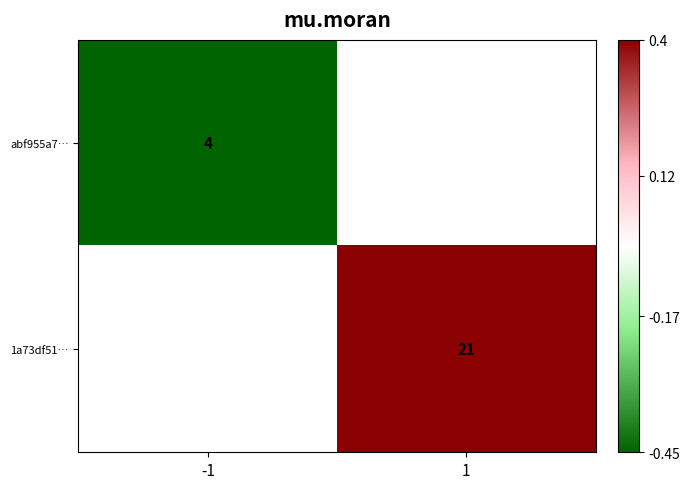

True or false: abf955a7… has a value of -0.5 at -1.

True